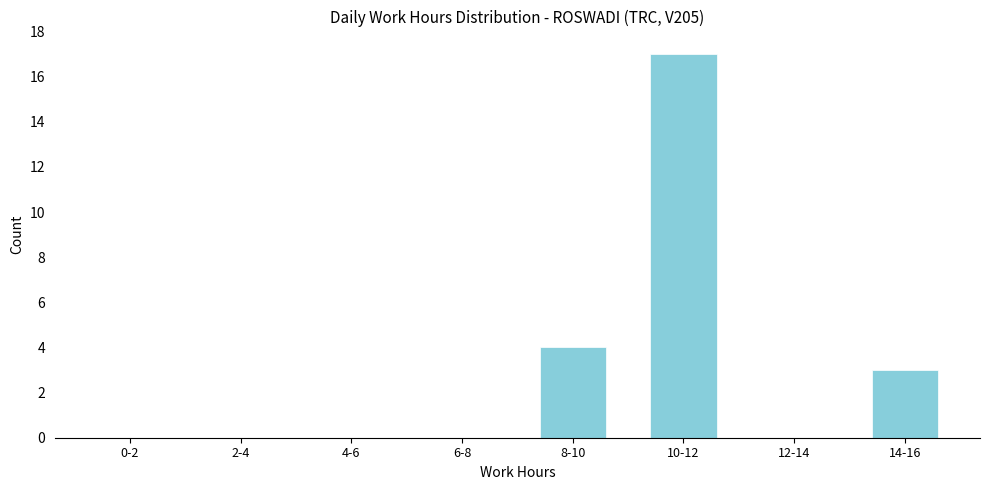

Reading left to right, extract all data points from this chart.

0-2=0	2-4=0	4-6=0	6-8=0	8-10=4	10-12=17	12-14=0	14-16=3